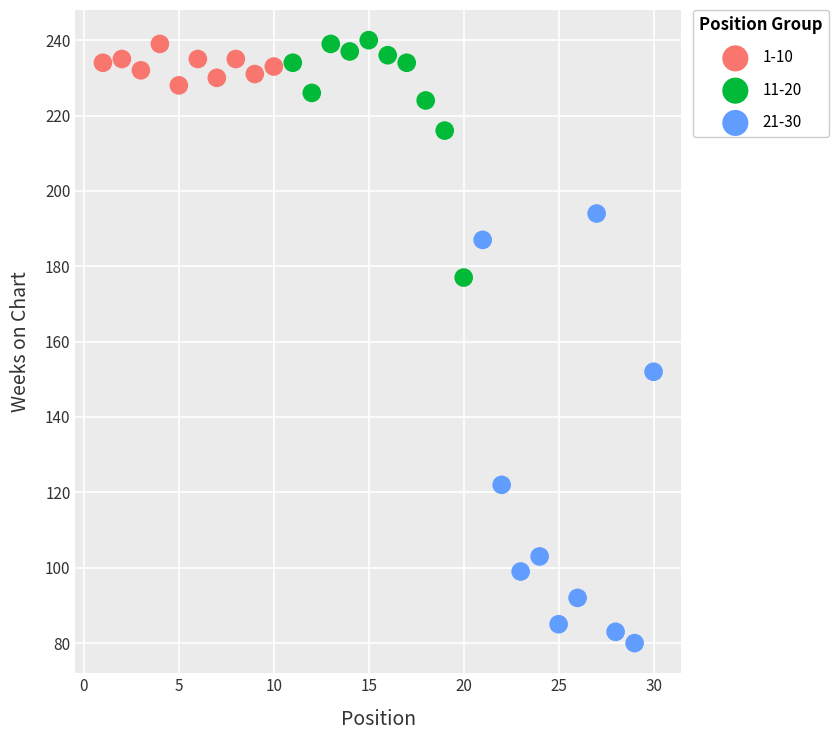

Which series has the largest Y range (max minus min)?

21-30